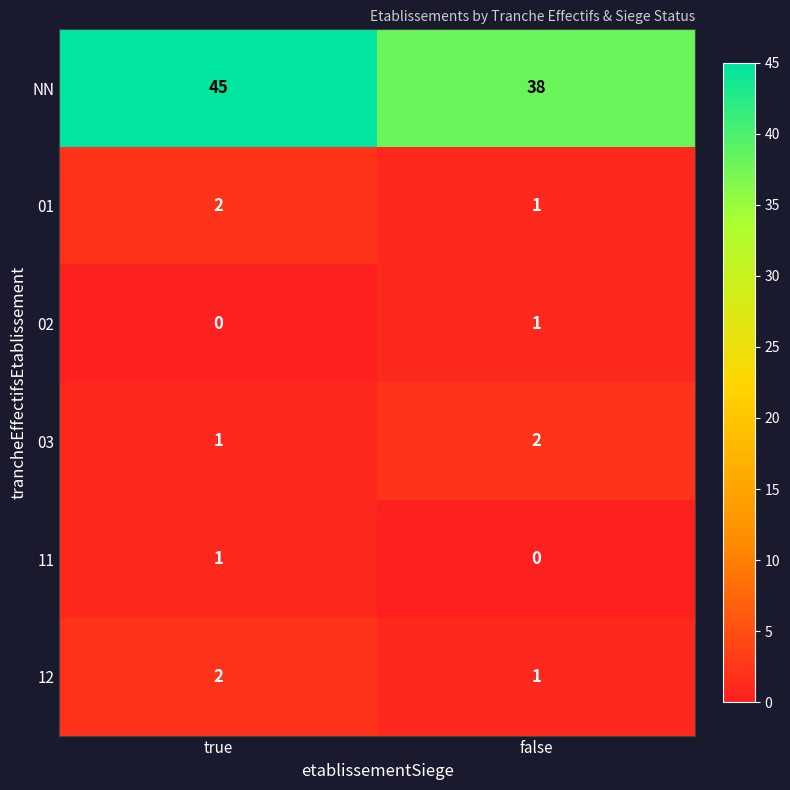

Reading left to right, what are all the values shown in this chart?

NN: true=45	false=38
01: true=2	false=1
02: true=0	false=1
03: true=1	false=2
11: true=1	false=0
12: true=2	false=1